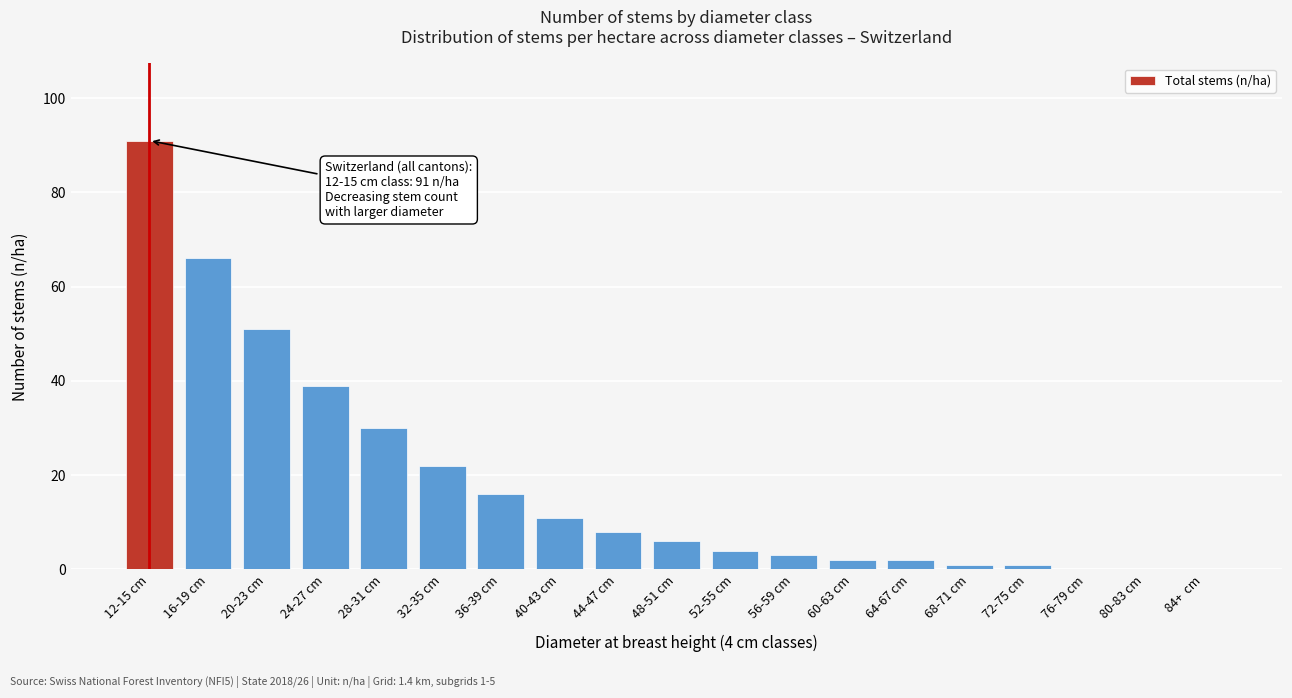

Reading left to right, list all the values displayed in this chart.

12-15 cm=91	16-19 cm=66	20-23 cm=51	24-27 cm=39	28-31 cm=30	32-35 cm=22	36-39 cm=16	40-43 cm=11	44-47 cm=8	48-51 cm=6	52-55 cm=4	56-59 cm=3	60-63 cm=2	64-67 cm=2	68-71 cm=1	72-75 cm=1	76-79 cm=0	80-83 cm=0	84+  cm=0